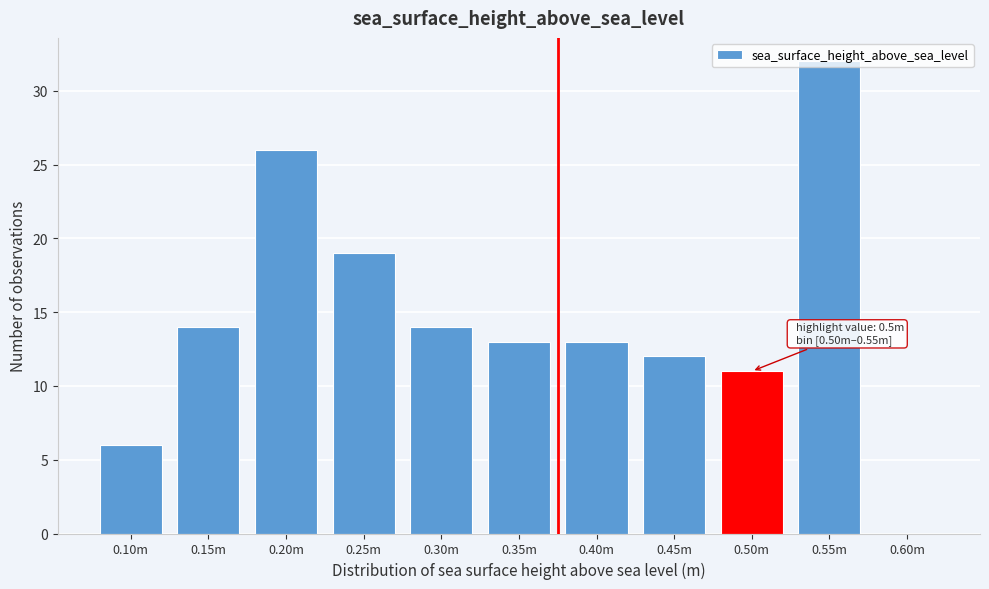

Which category has the highest value across all series?

0.55m